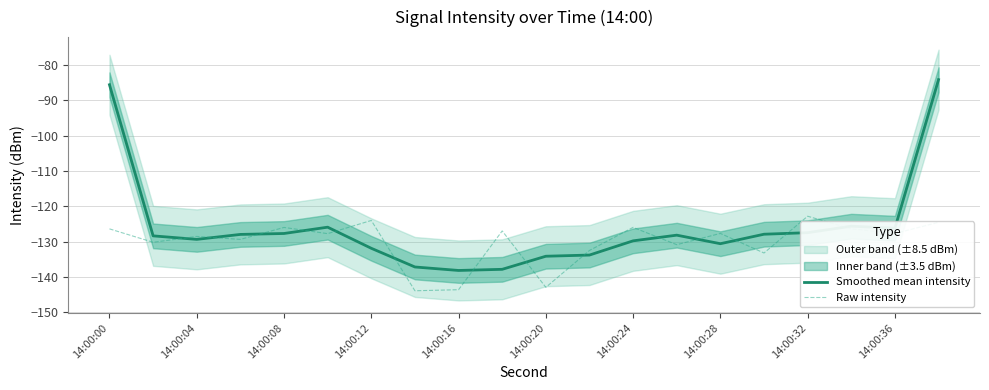

At how many categories does at least one series exceed -122?

2